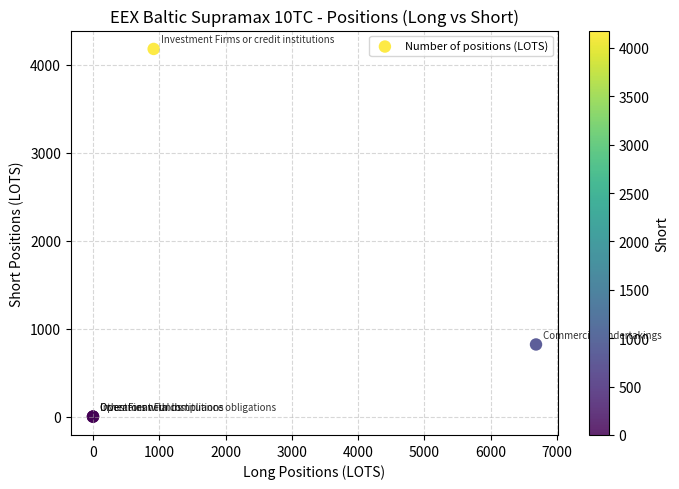

What Y value in the scatter plot is closest to 2090?

820